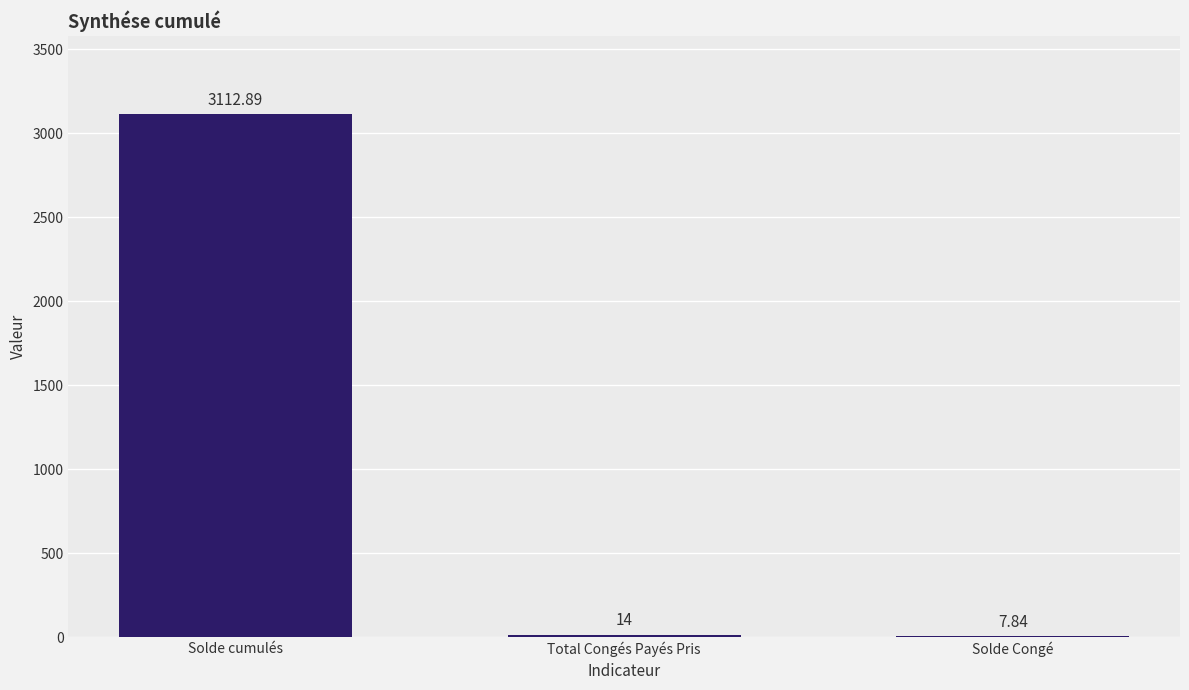

What is the sum of all values?

3134.7